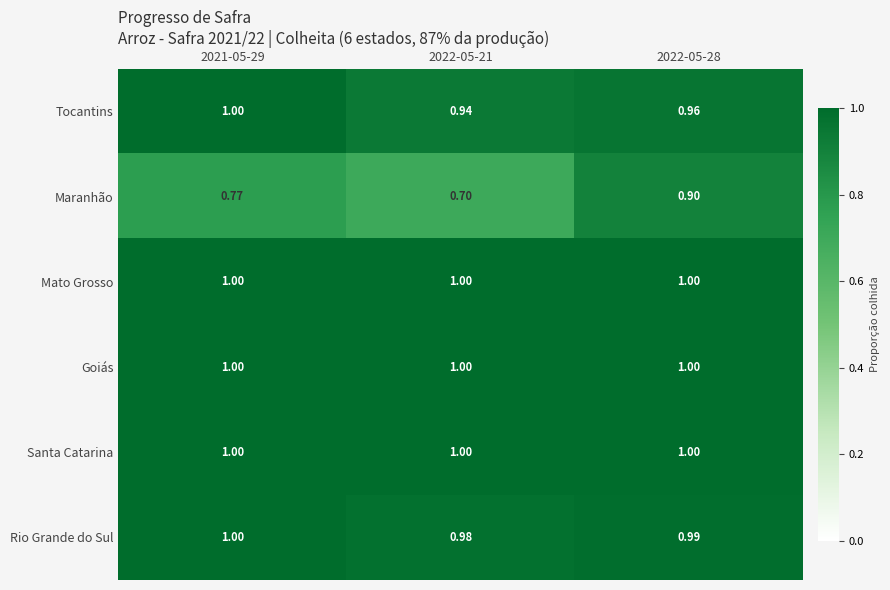

Is the value of Mato Grosso at 2022-05-21 greater than the value of Rio Grande do Sul at 2022-05-21?

Yes